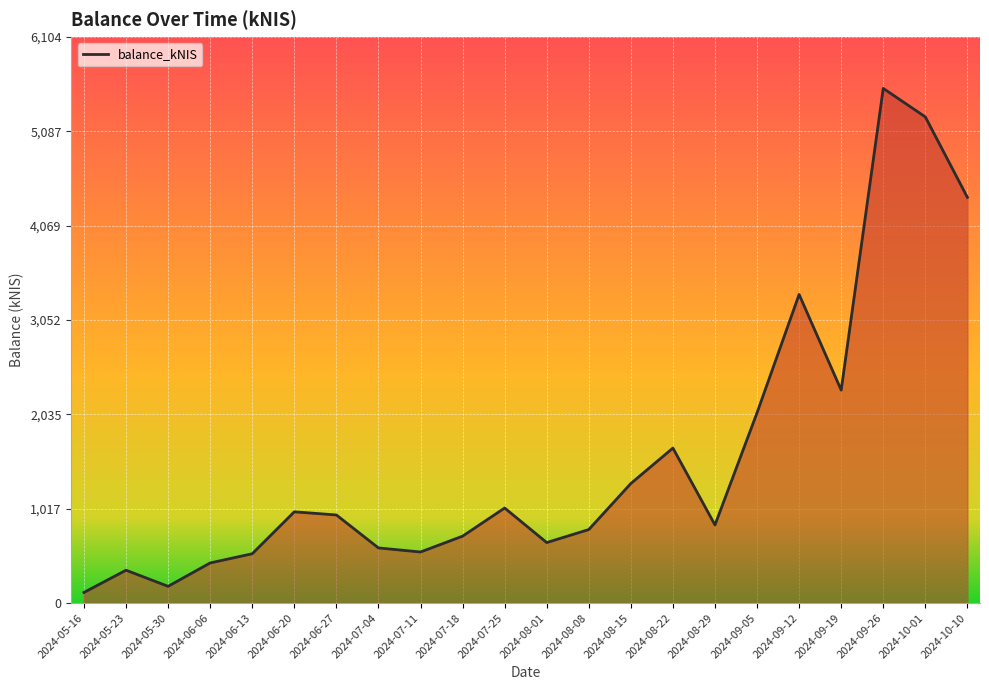

What is the greatest value displayed?

5549.2